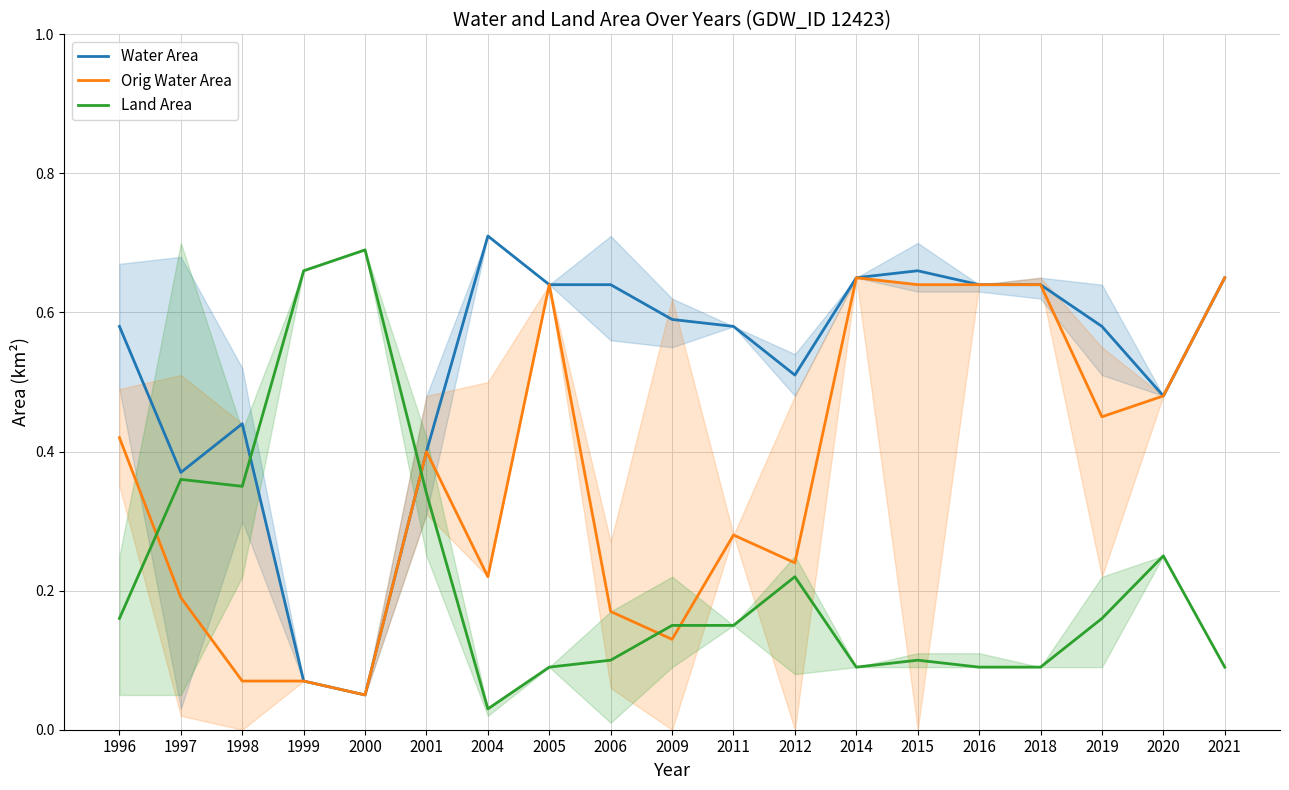

What is the maximum value for Water Area?

0.7